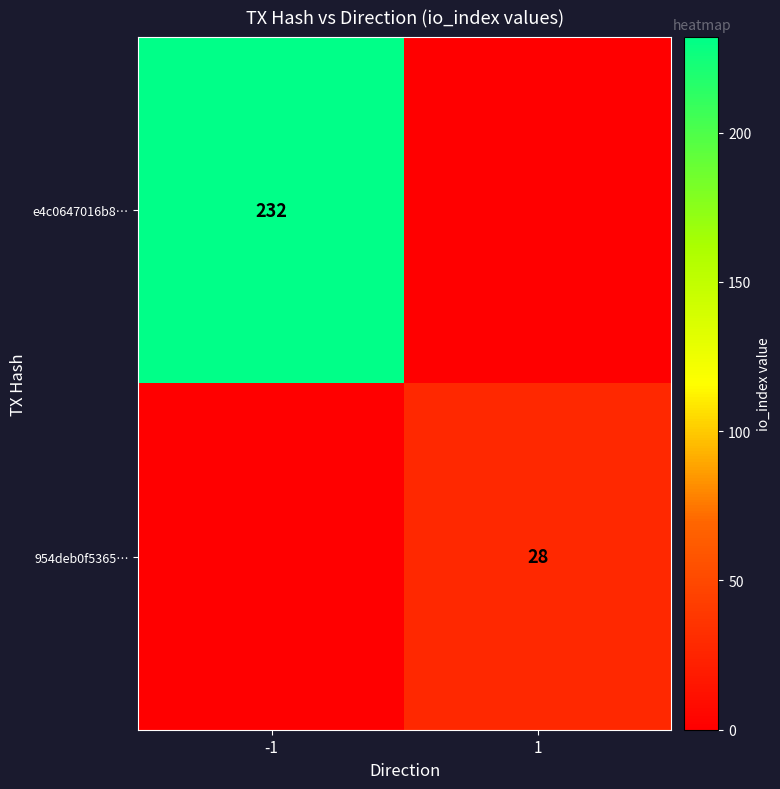

The value of e4c0647016b8… at -1 is 352. True or false?

False